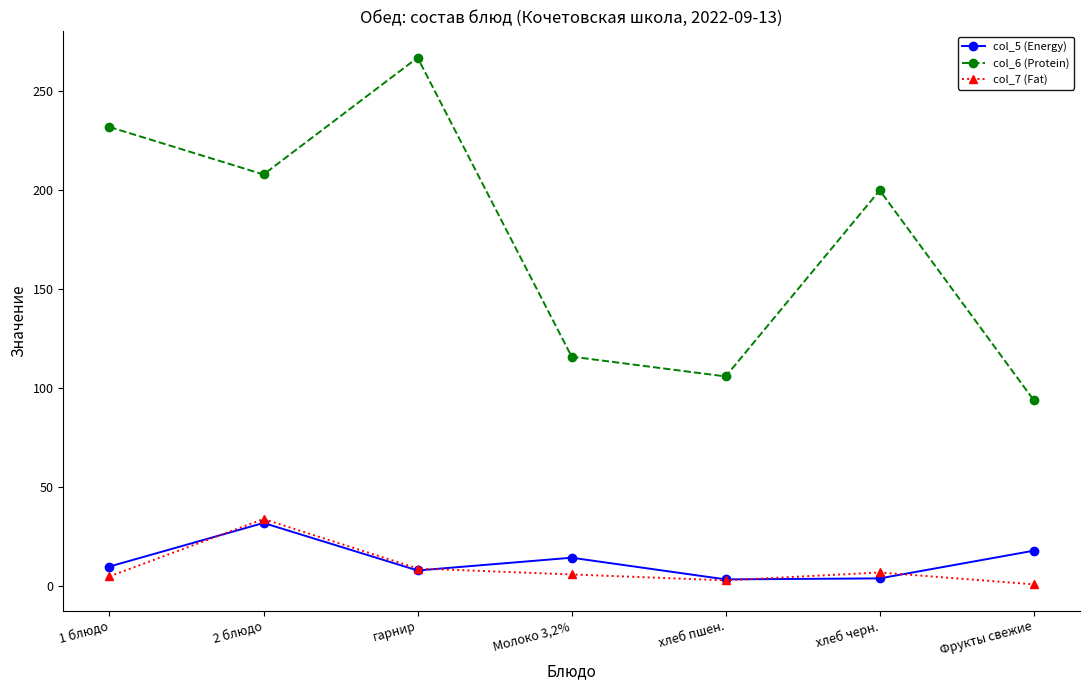

What is the average value of the col_7 (Fat) series?

9.3